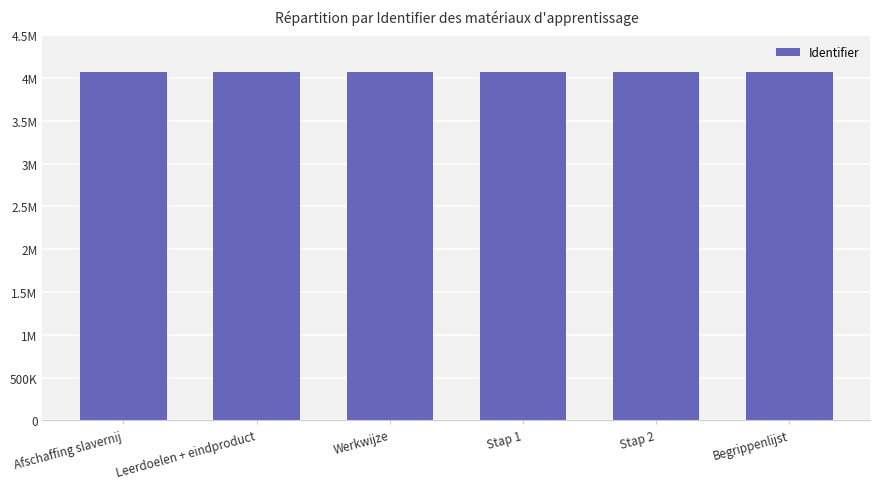

Which label corresponds to the largest value in the chart?

Begrippenlijst